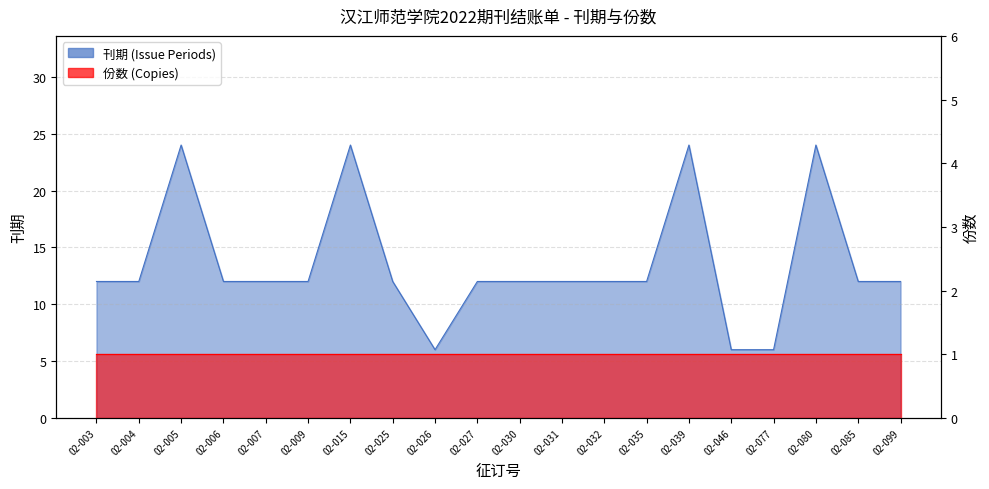

True or false: there are more than 1 points higher than both neighbors.

True